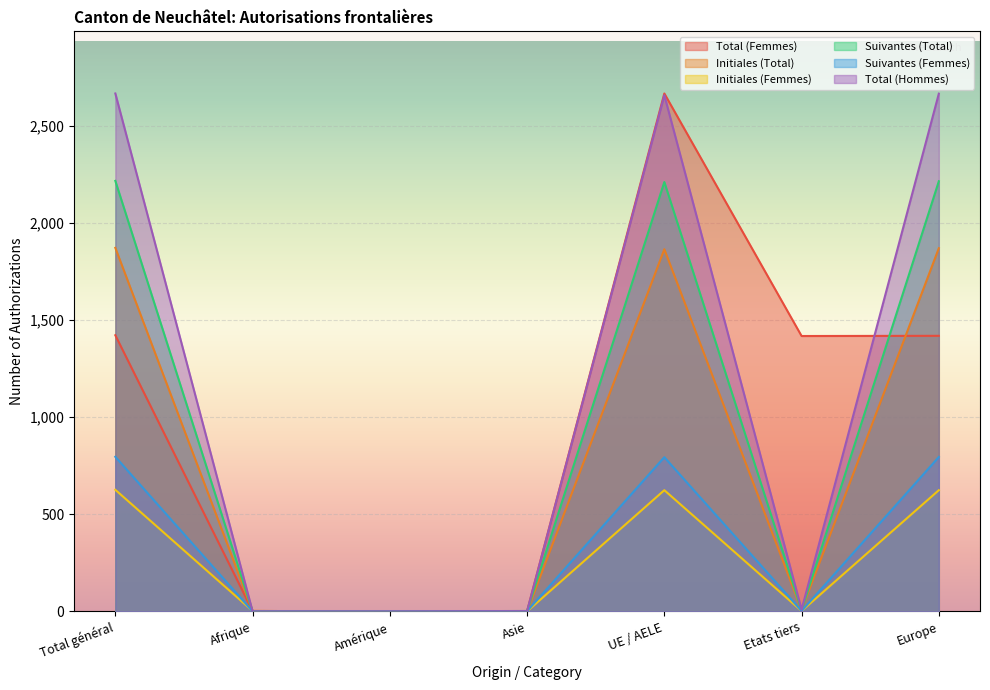

Where do Suivantes (Total) and Total (Femmes) first cross each other?

Total général and Afrique